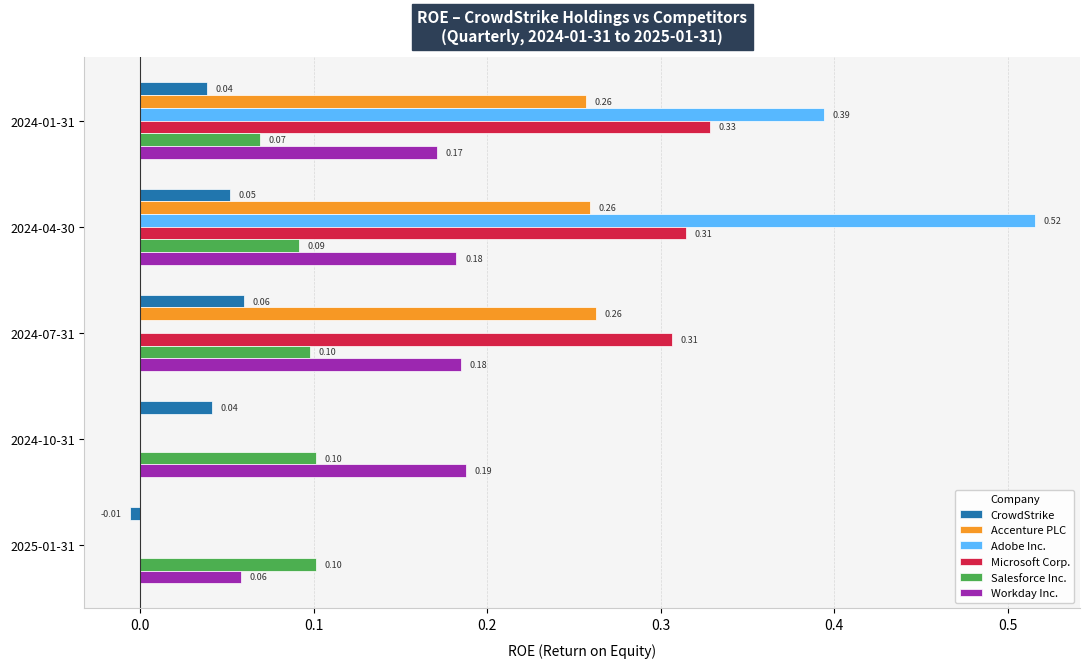

Is the value of Microsoft Corp. at 2024-04-30 greater than the value of Workday Inc. at 2024-04-30?

Yes